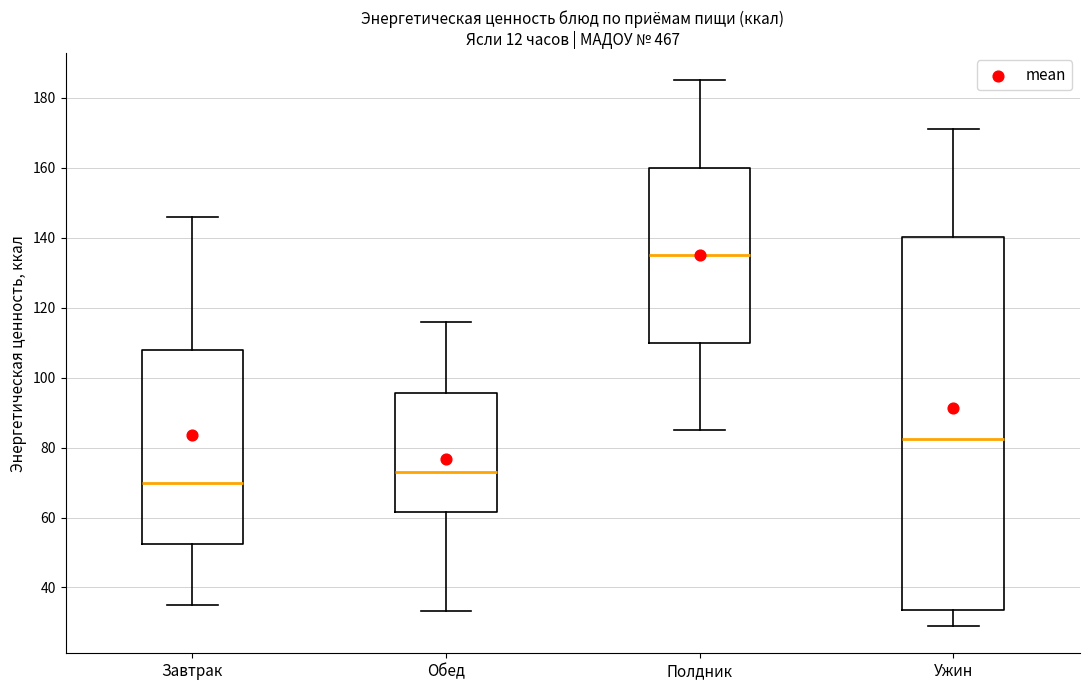

Which box's median line is the highest?

Полдник